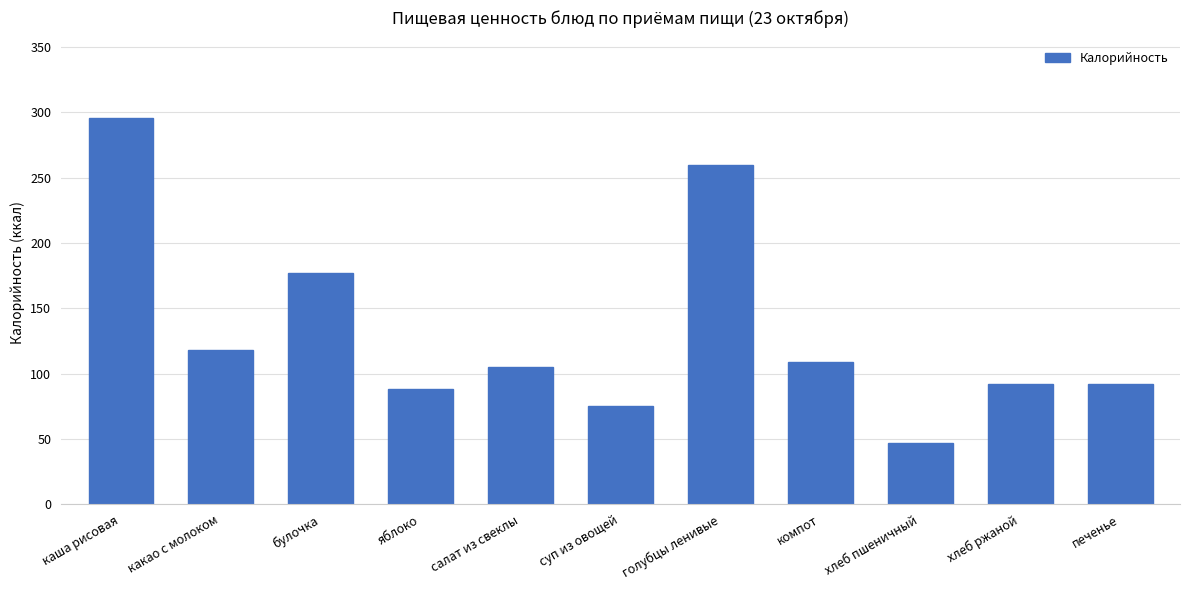

True or false: the data shows 47.0 at хлеб пшеничный.

True